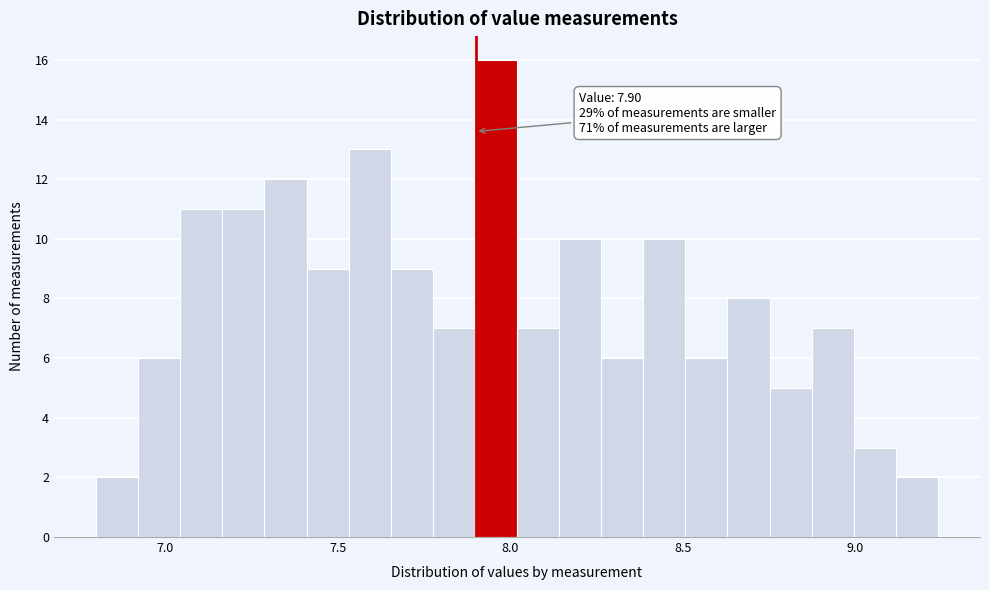

Around what value on the x-axis is the tallest bar? Give the approximate position of its centre, as read against the axis.

7.95